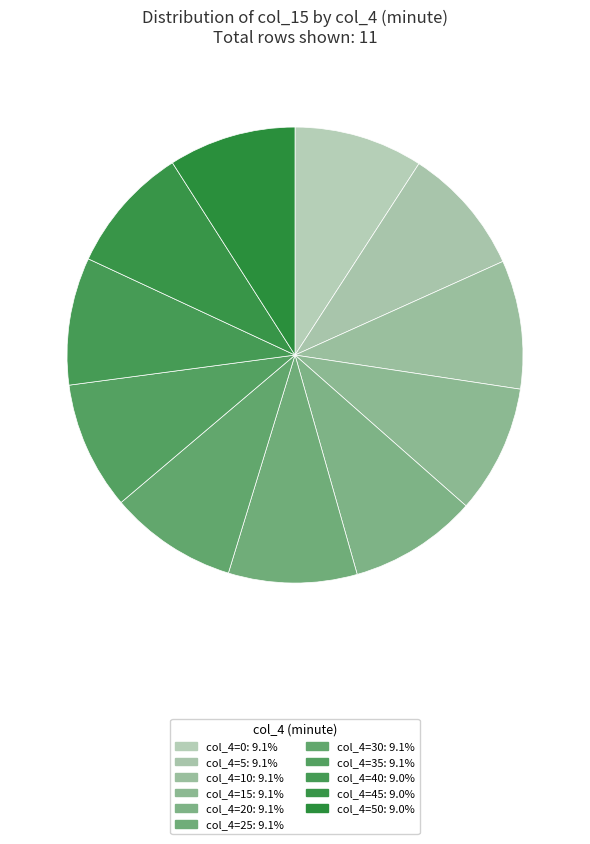

How many slices are in this pie chart?

11